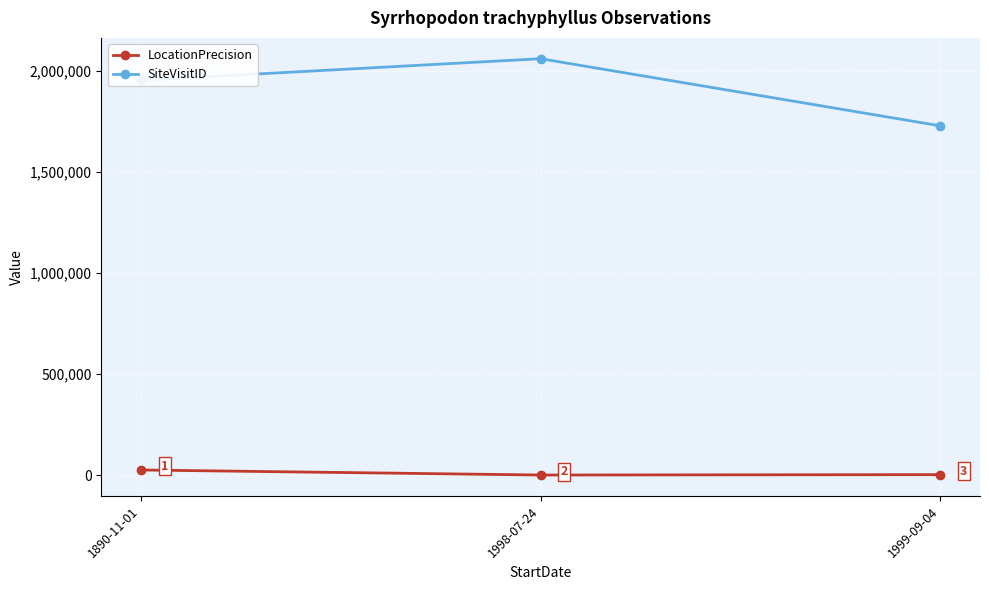

Is it true that SiteVisitID equals 2059129 at 1998-07-24?

True